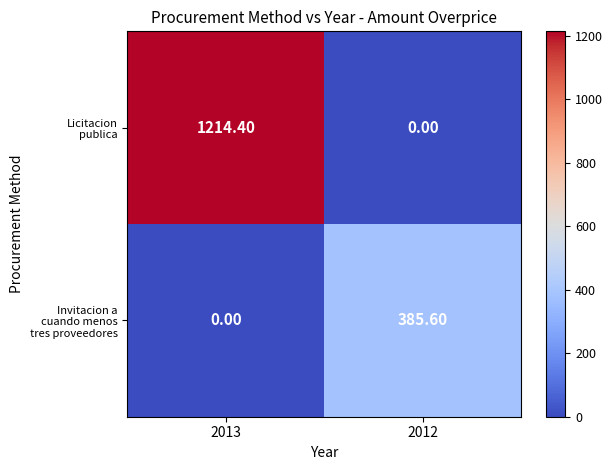

Count the number of categories in the chart.

2